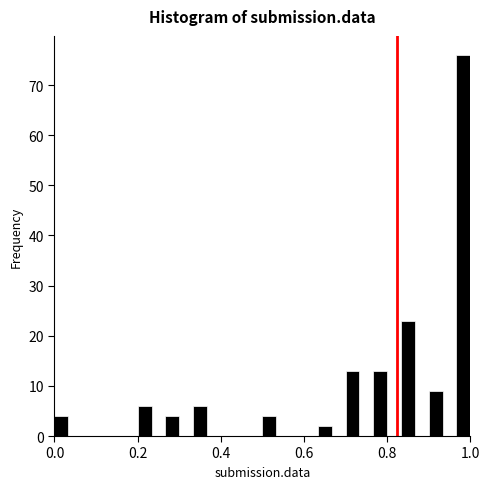

Around what value on the x-axis is the tallest bar? Give the approximate position of its centre, as read against the axis.

0.98